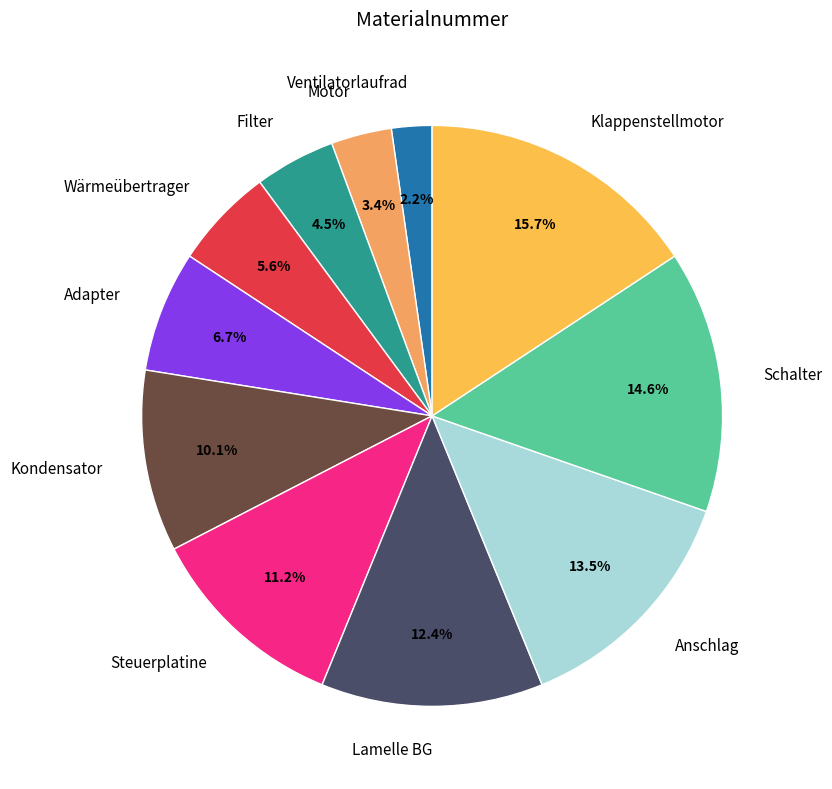

Does Klappenstellmotor account for over 50% of the chart?

No